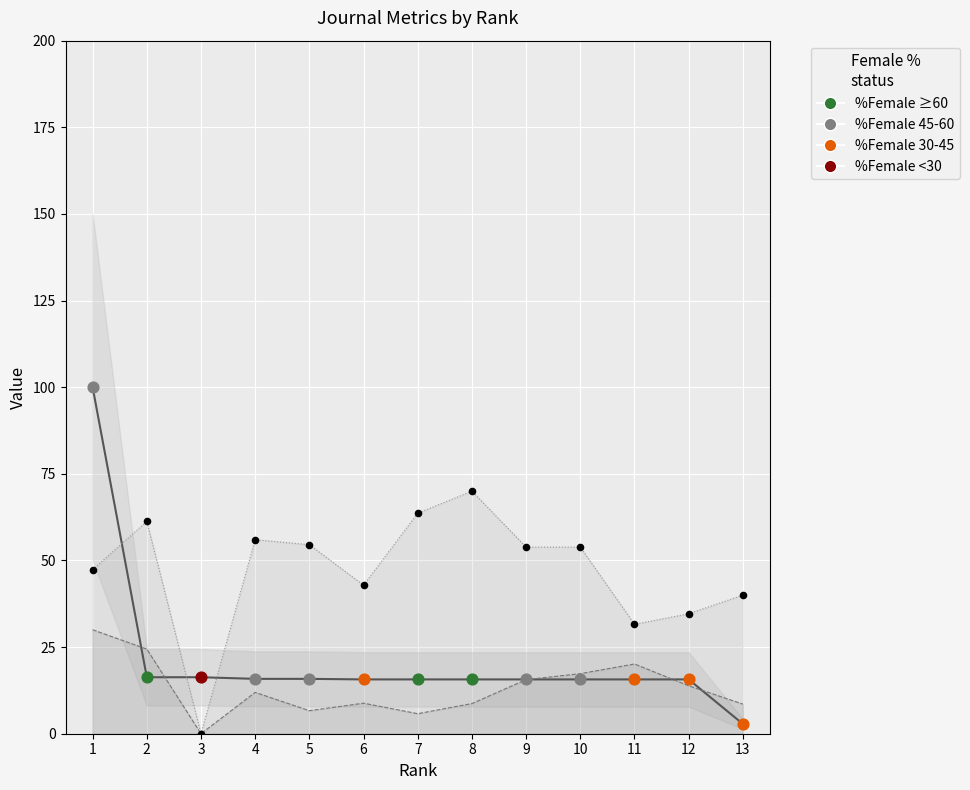

At how many categories does at least one series exceed 75?

1